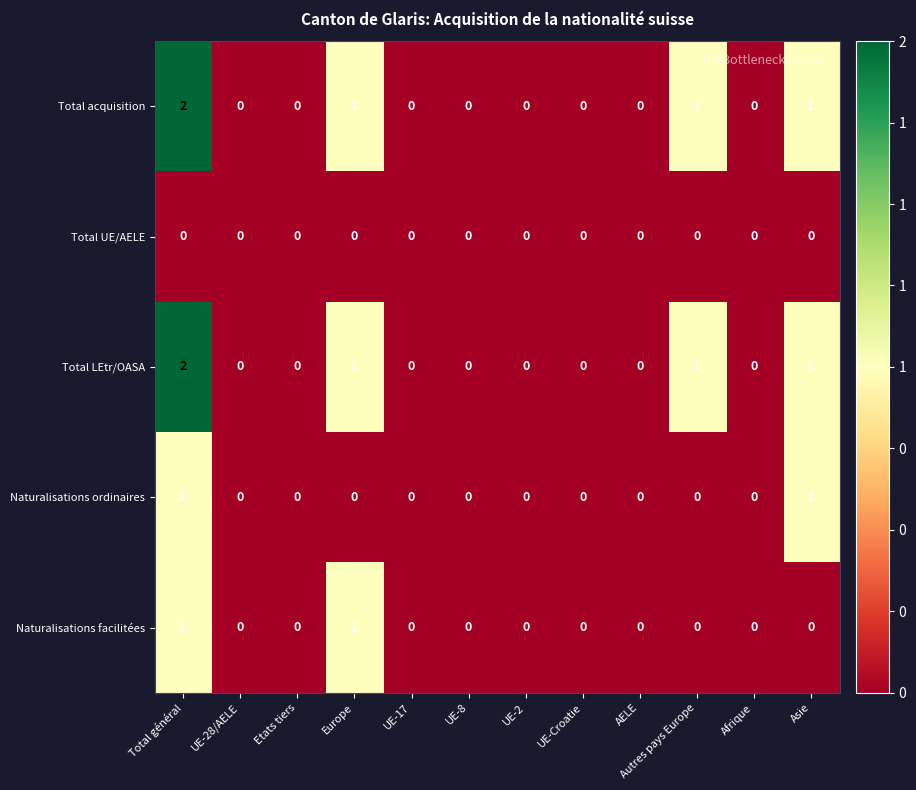

How many Naturalisations facilitées values are between 0 and 1?

12